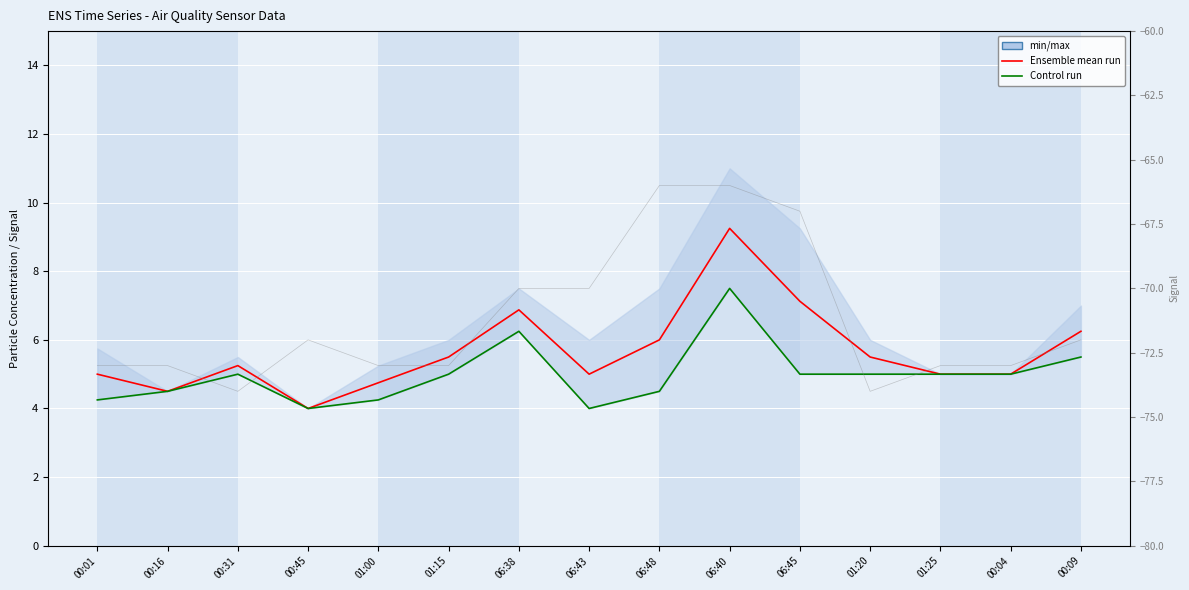

At which category does the chart reach its minimum across all series?

00:31